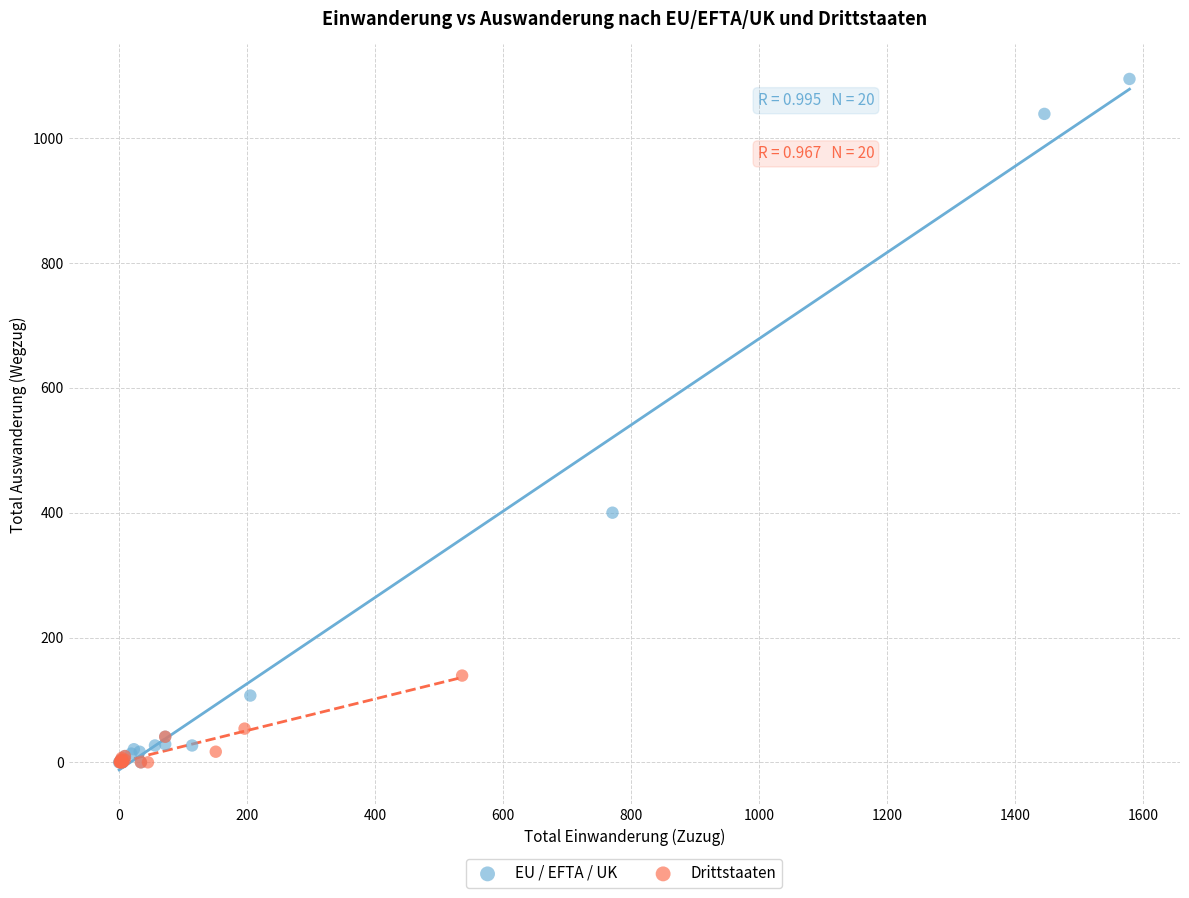

Which series reaches the maximum Y coordinate?

EU / EFTA / UK